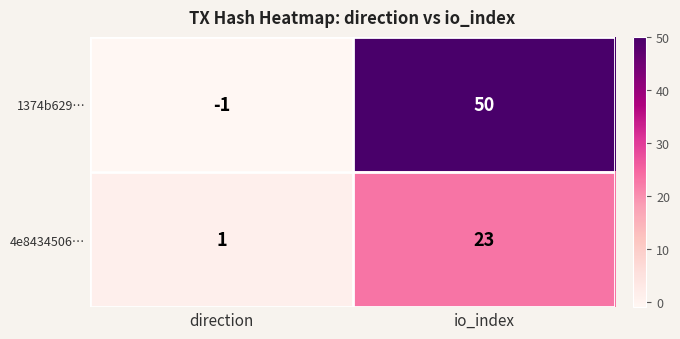

What is the difference between the 1374b629… values at direction and io_index?

51